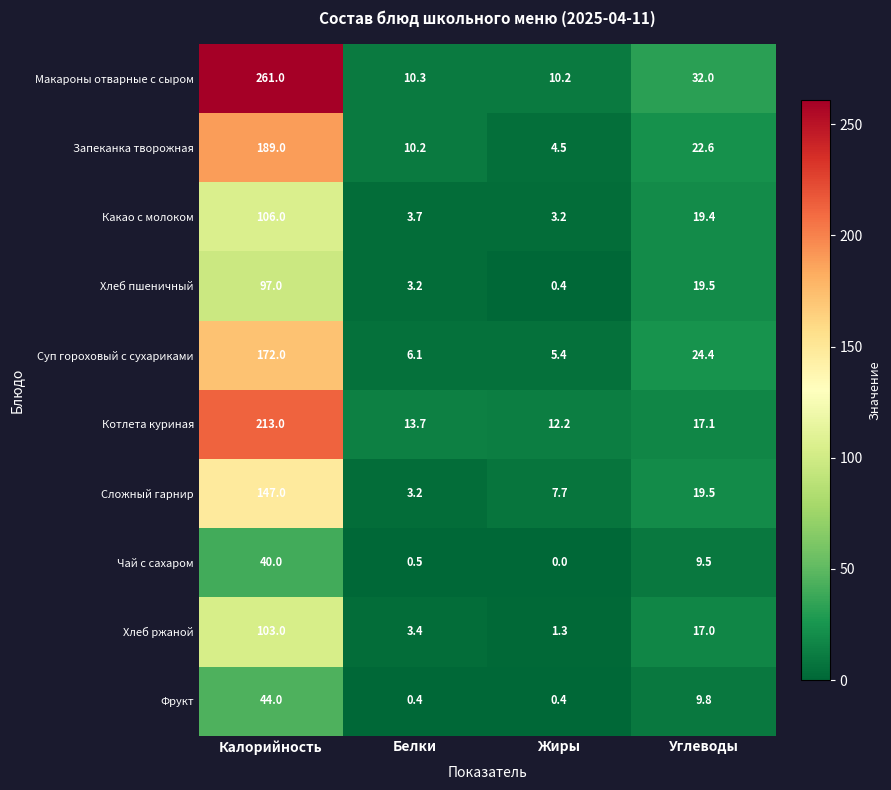

At which label does Макароны отварные с сыром first exceed 32?

Калорийность